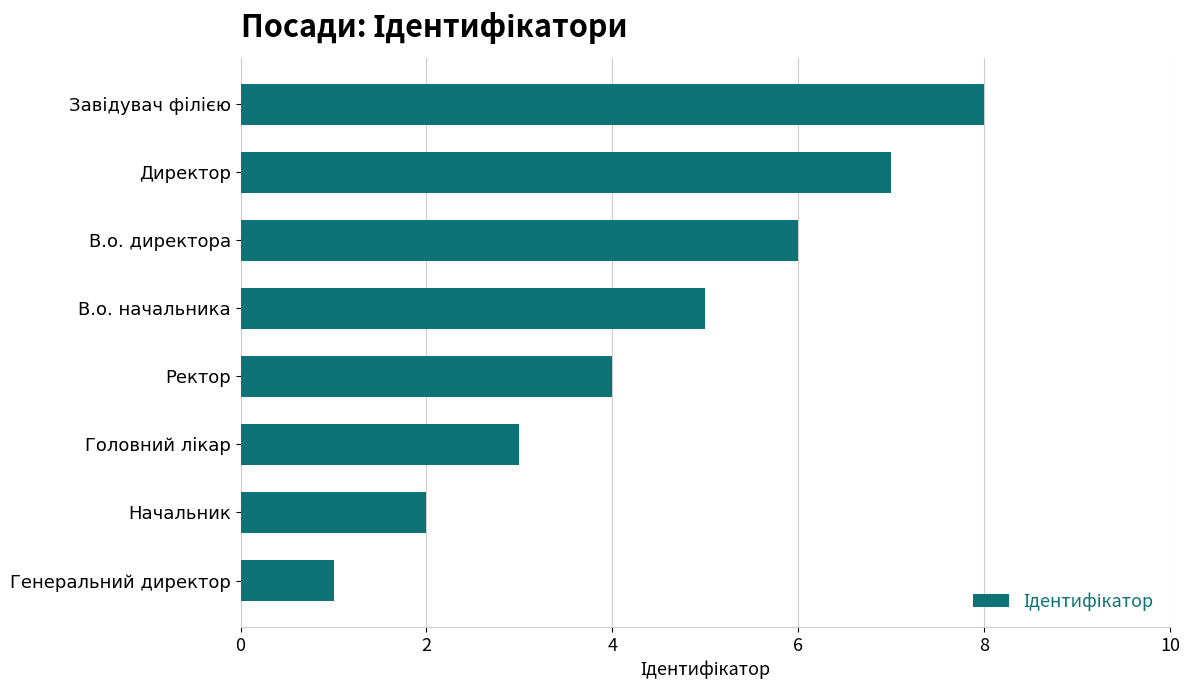

How many data points are less than 5?

4